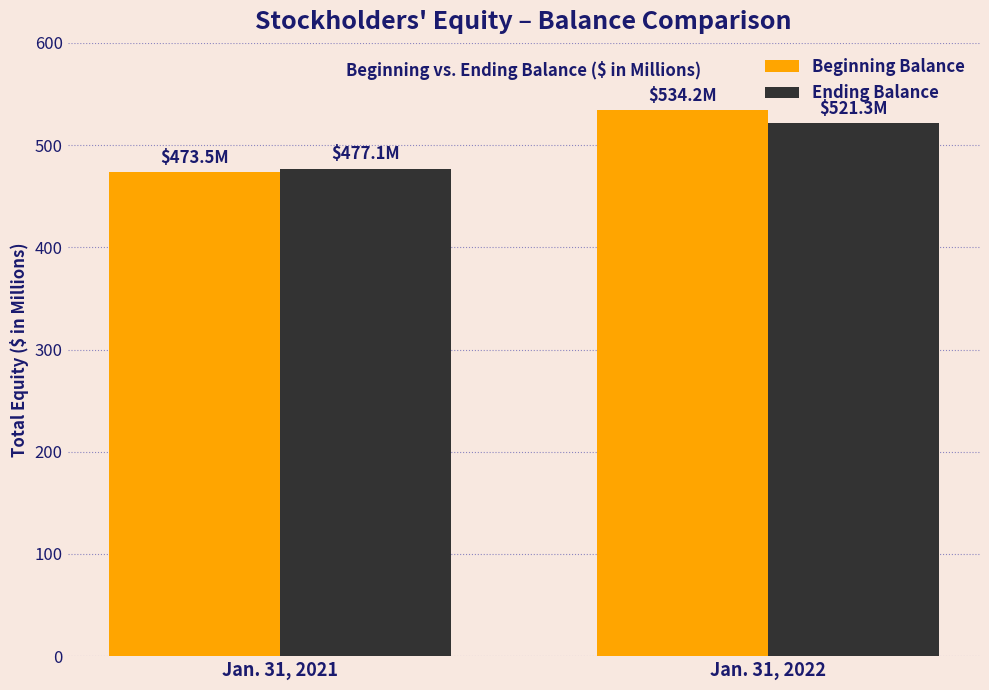

Which series has the widest spread of values?

Beginning Balance